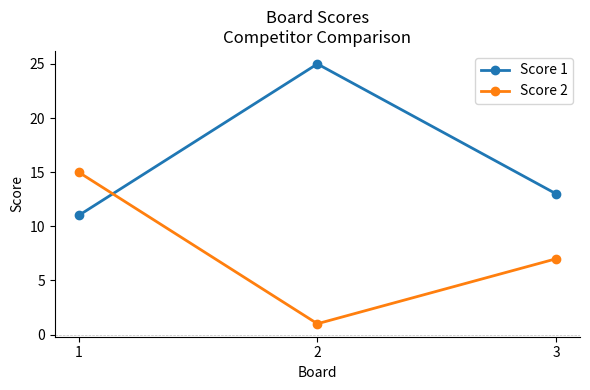

Which series has the largest total across all categories?

Score 1